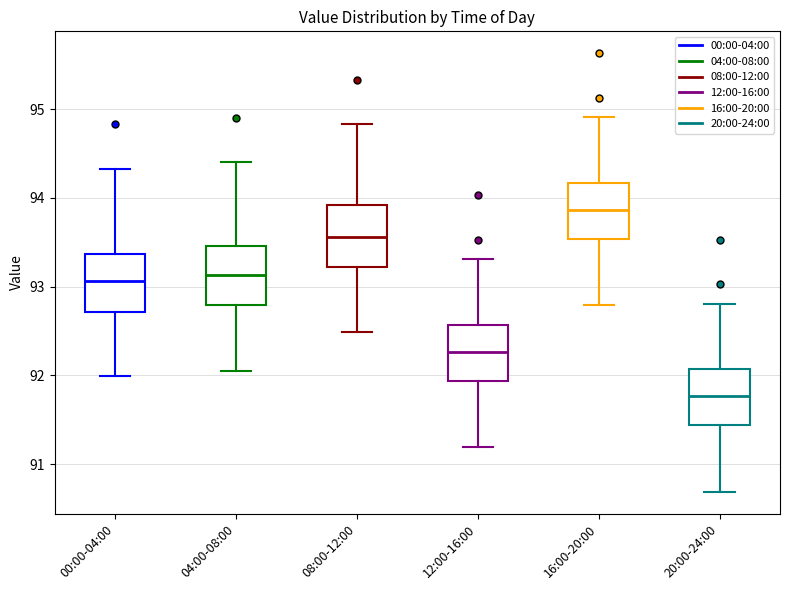

Reading left to right, transcribe this box plot: for each box, give where its median line is, the range the box spans, and where its two whiskers end, as read against the y-axis. The values are not printed on the chart, so give them approximately, as read against the axis.

00:00-04:00: median 93.1, box 92.7 to 93.4, whiskers 92.0 to 94.3
04:00-08:00: median 93.1, box 92.8 to 93.5, whiskers 92.1 to 94.4
08:00-12:00: median 93.6, box 93.2 to 93.9, whiskers 92.5 to 94.8
12:00-16:00: median 92.3, box 91.9 to 92.6, whiskers 91.2 to 93.3
16:00-20:00: median 93.9, box 93.5 to 94.2, whiskers 92.8 to 94.9
20:00-24:00: median 91.8, box 91.4 to 92.1, whiskers 90.7 to 92.8